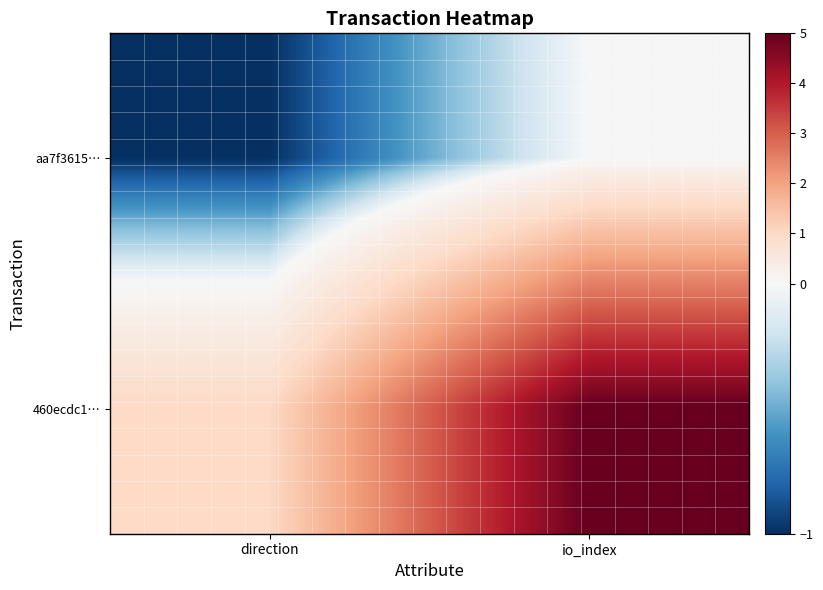

Reading left to right, what are all the values shown in this chart?

aa7f3615…: direction=-1	io_index=0
460ecdc1…: direction=1	io_index=5